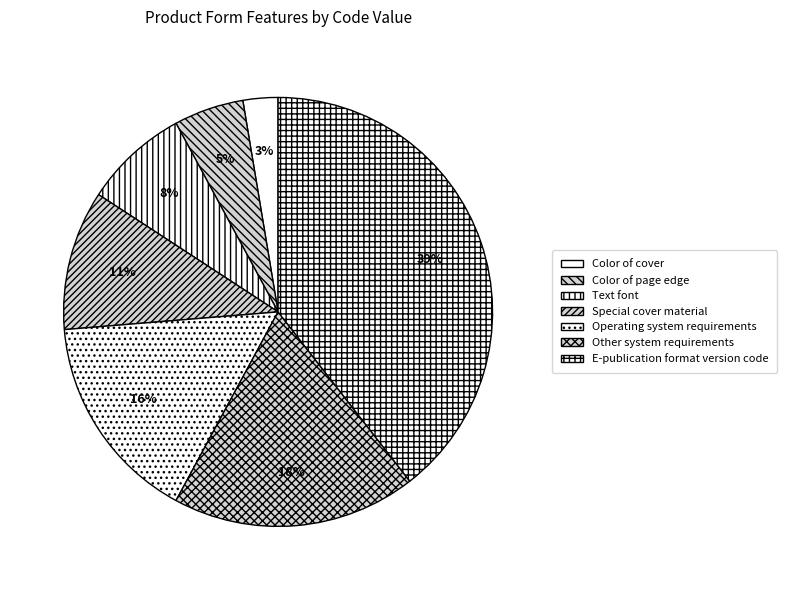

Is Color of page edge the majority of the pie?

No